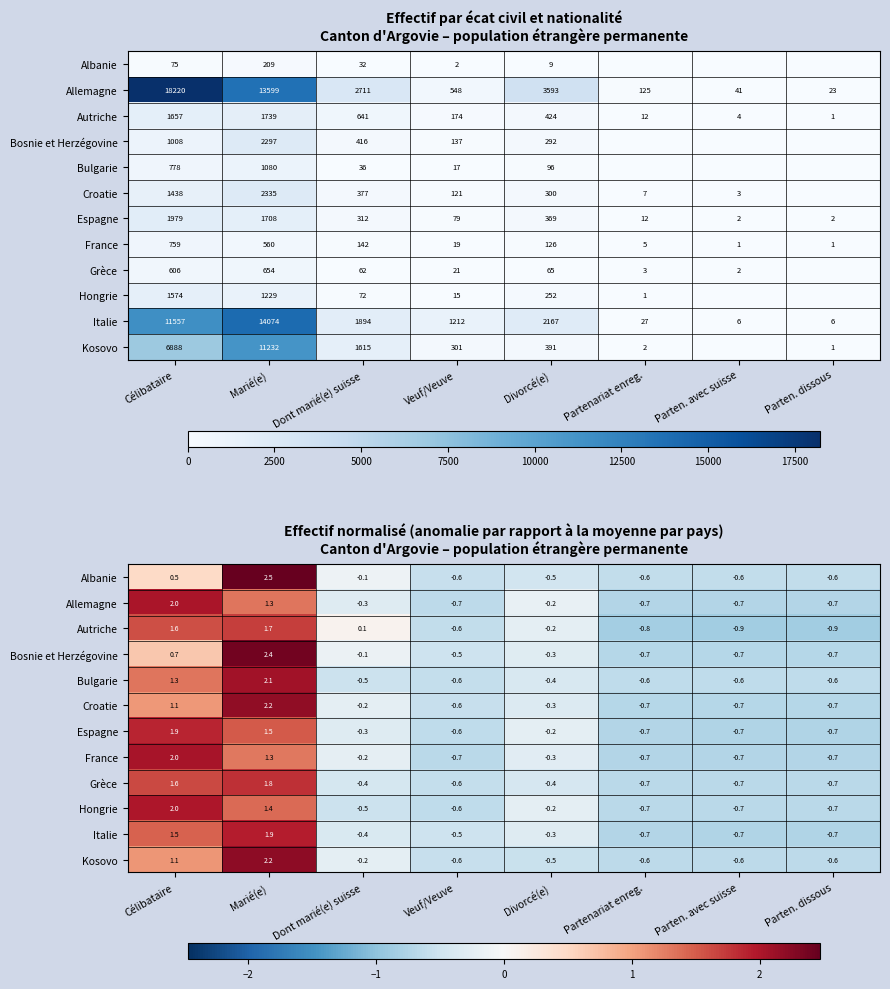

Which has a higher value, Parten. dissous or Parten. avec suisse?

Parten. dissous